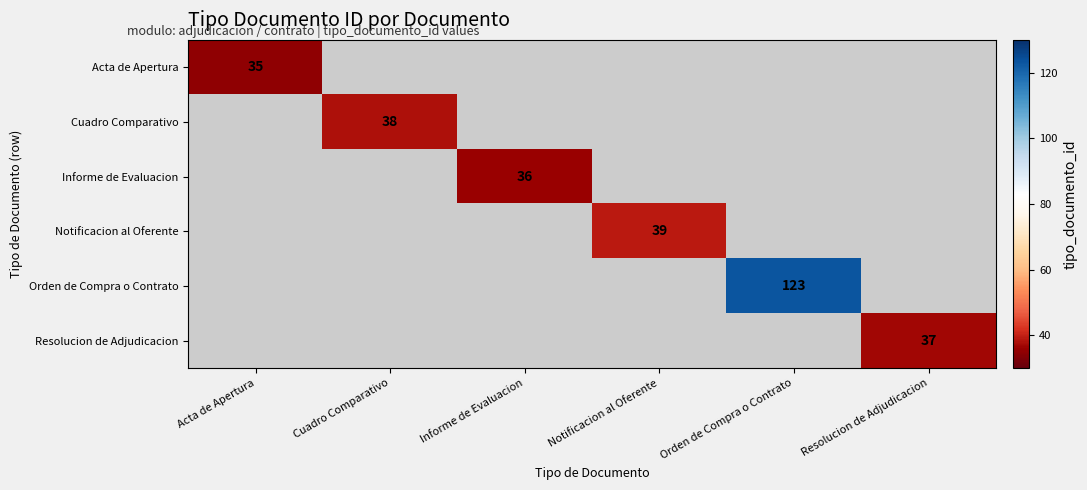

The Informe de Evaluacion series shows 36 at Informe de Evaluacion. True or false?

True